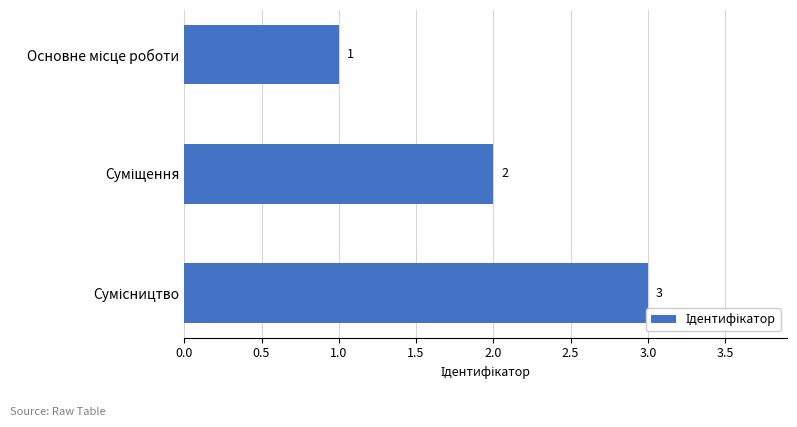

Count the values in the range 1 to 3.

3